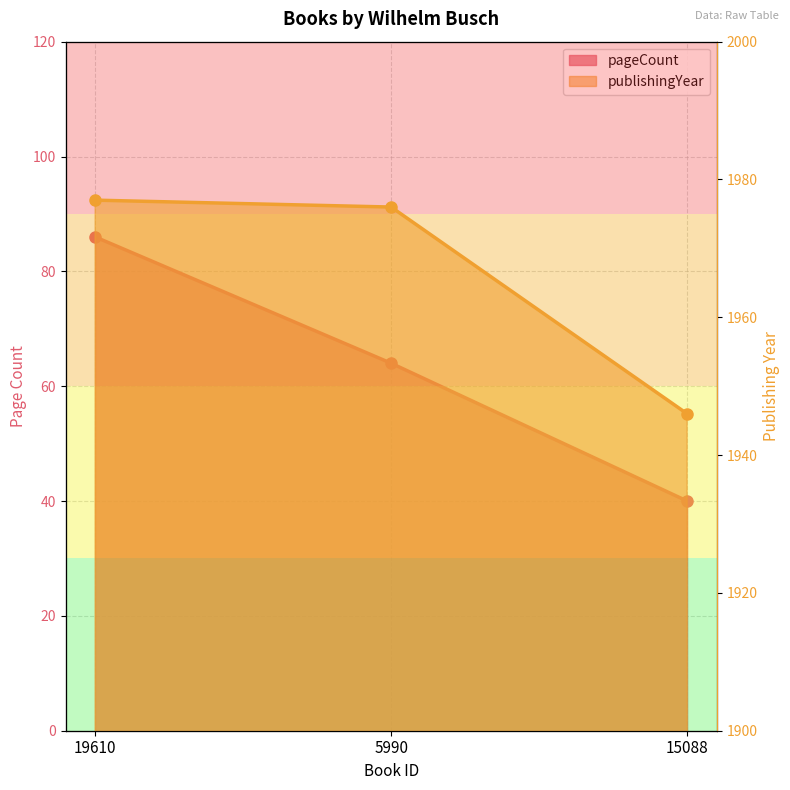

What is the total value across all series at 19610?

2063